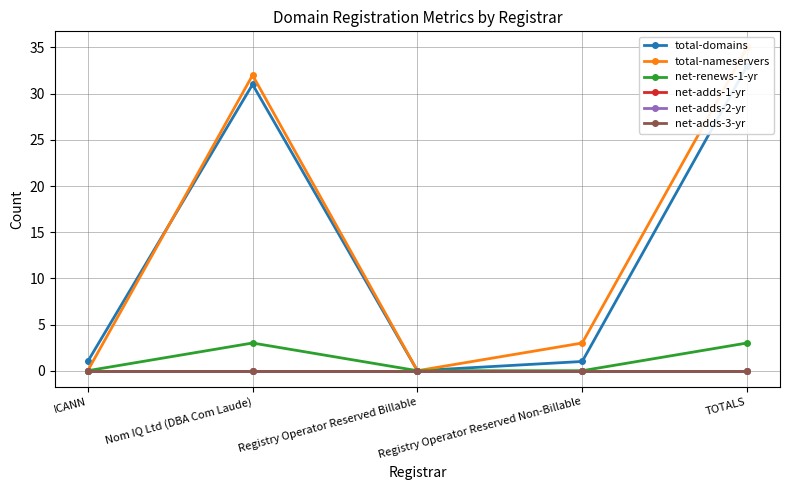

What is the label of the 1st point from the left?

ICANN